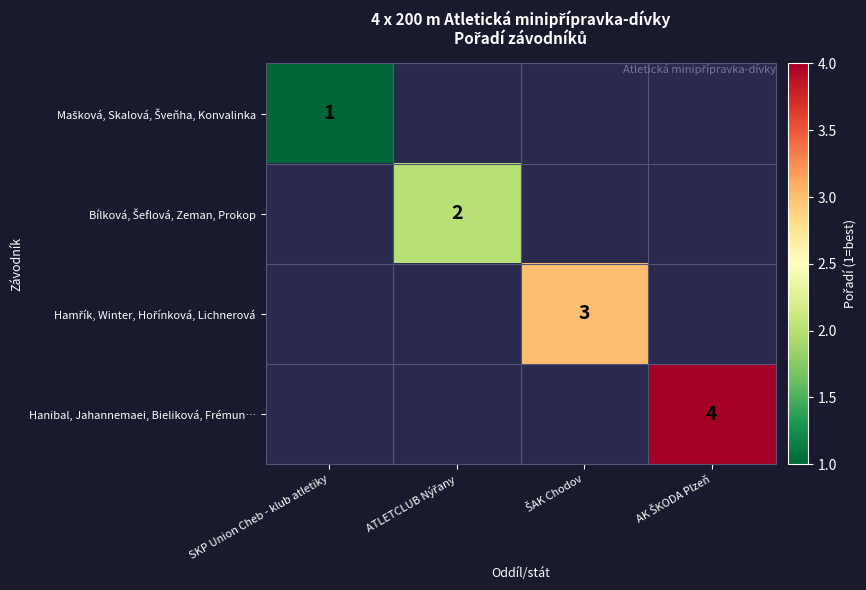

At which category does the chart reach its peak across all series?

AK ŠKODA Plzeň